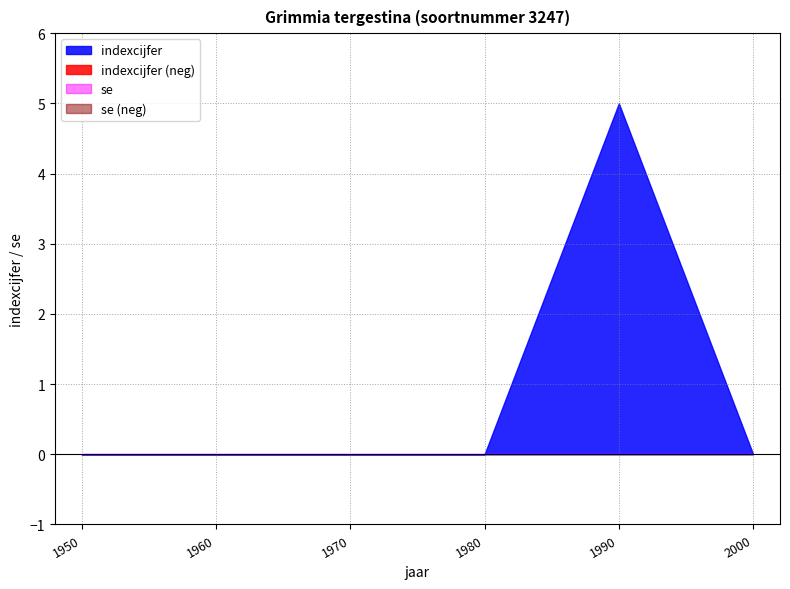

True or false: se has more than 1 interior local peaks.

False